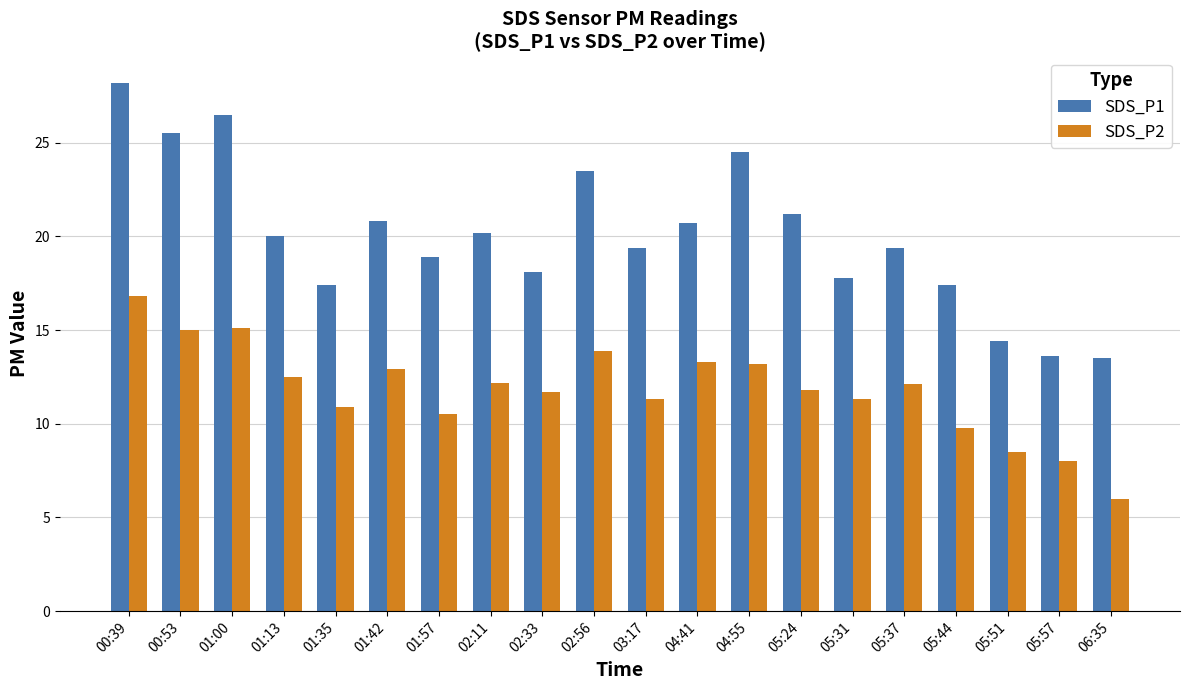

What is the average value of the SDS_P1 series?

20.1